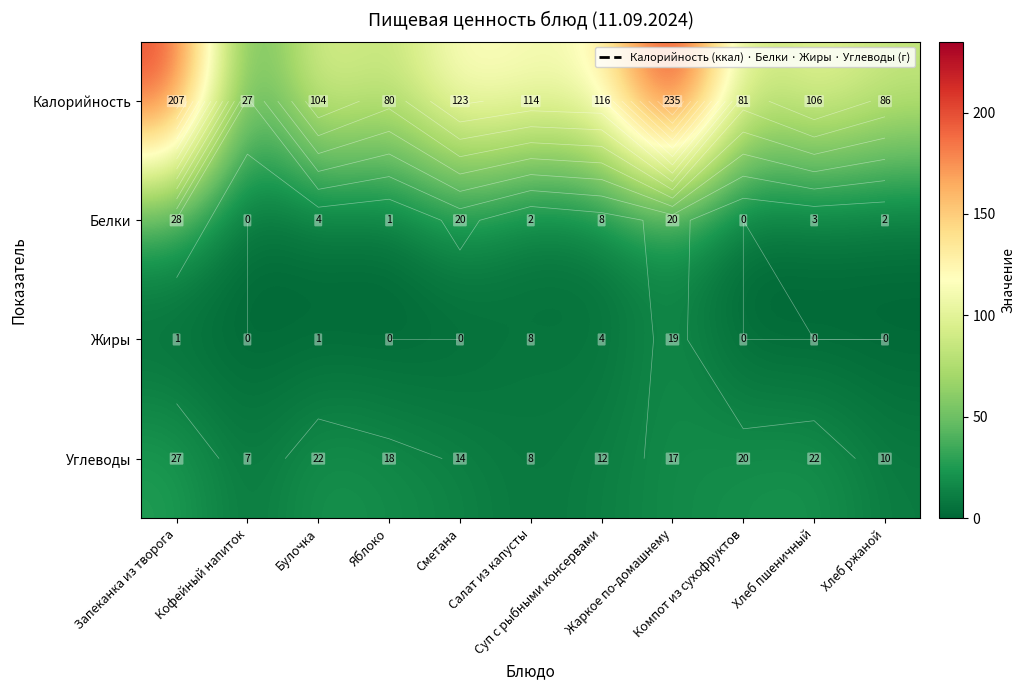

What is the difference between the highest and lowest values at Суп с рыбными консервами?

112